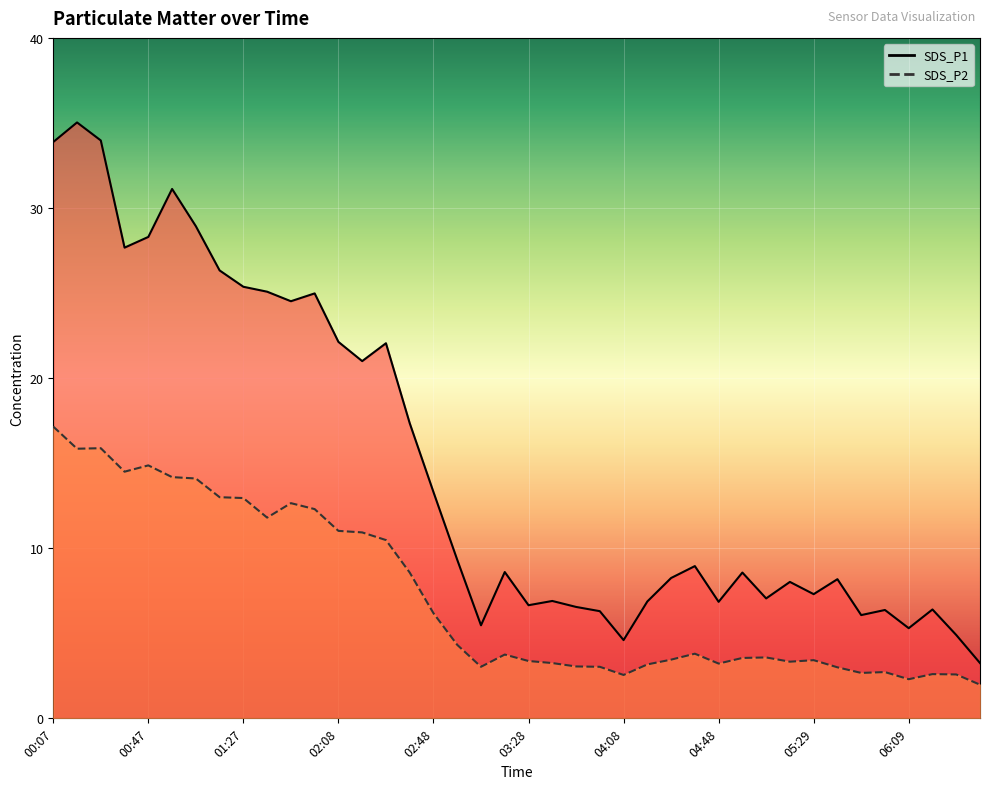

How many lines are shown in the chart?

2